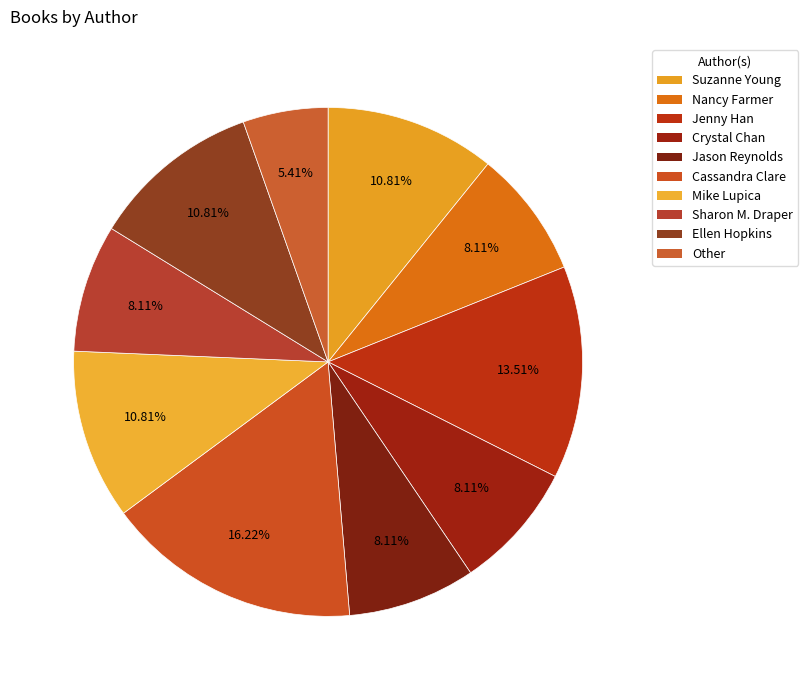

Does any single category account for the majority?

No